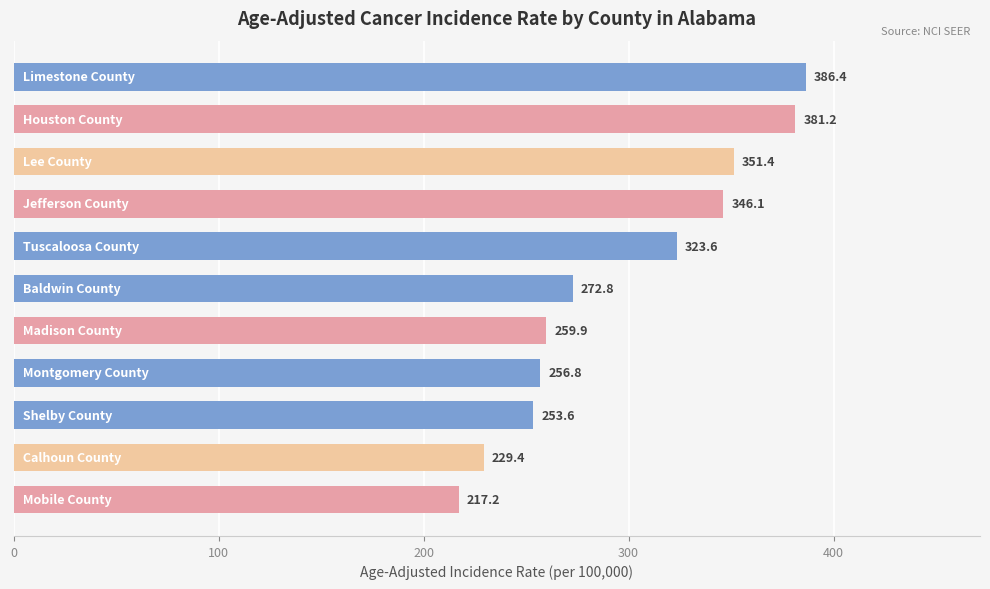

Does the chart contain stacked bars?

No